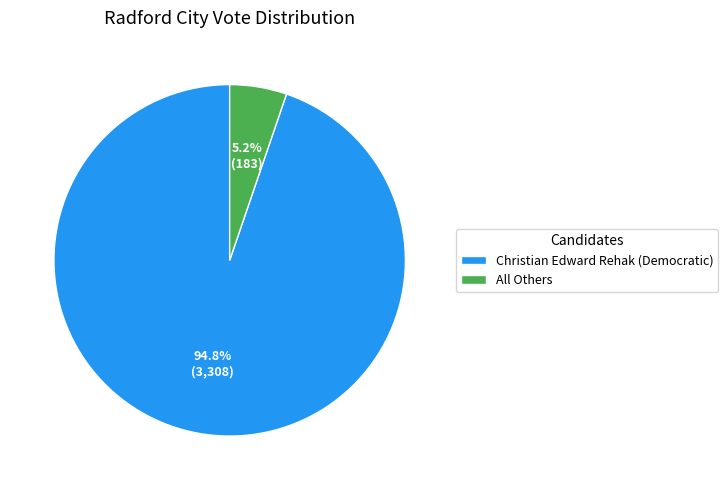

Is it true that All Others is 5% of the pie?

True